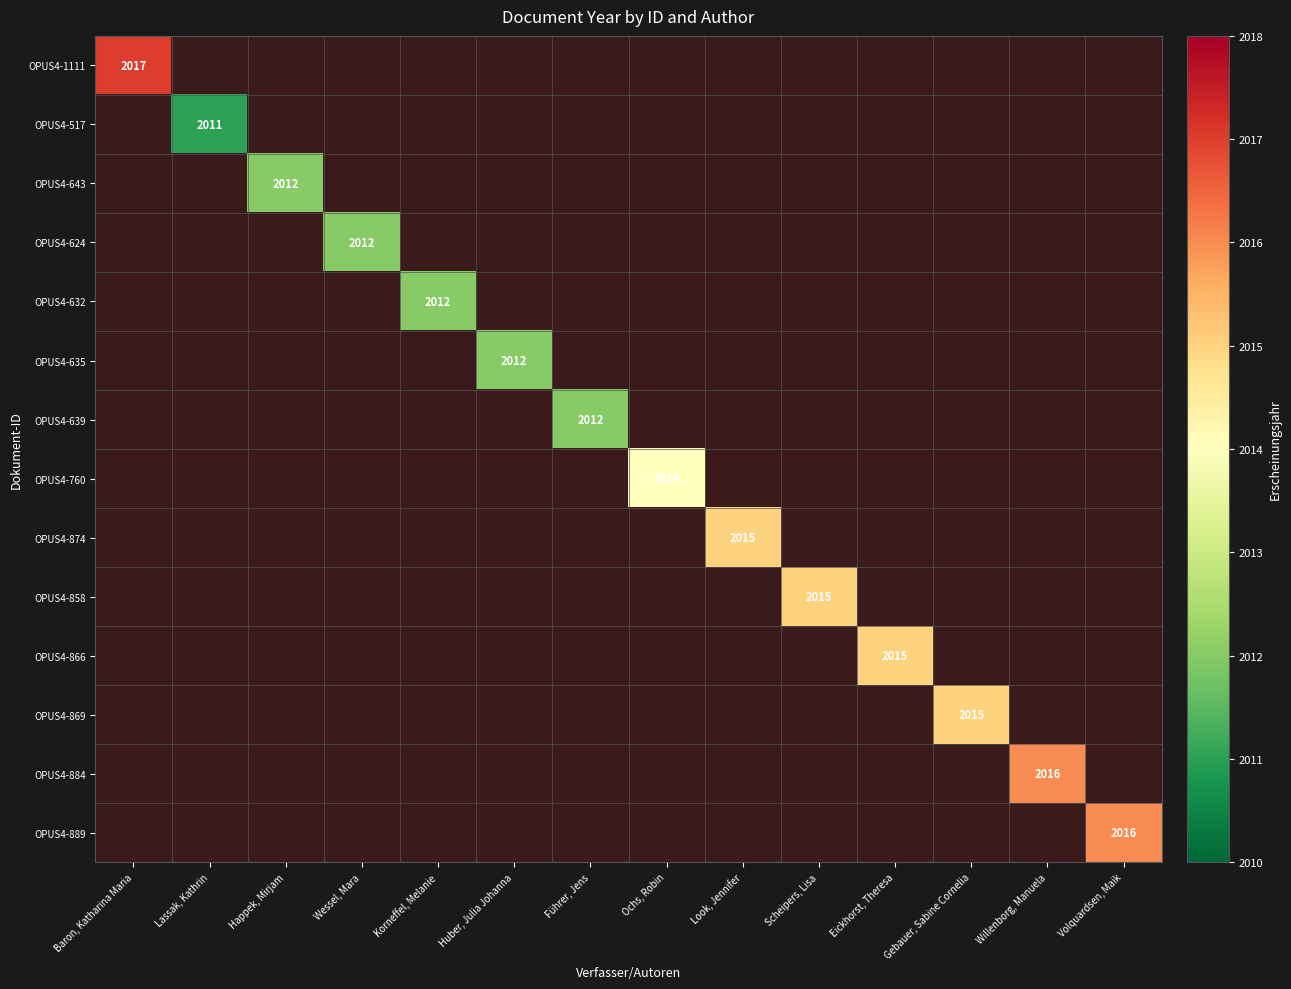

What is the smallest value displayed?

2011.0